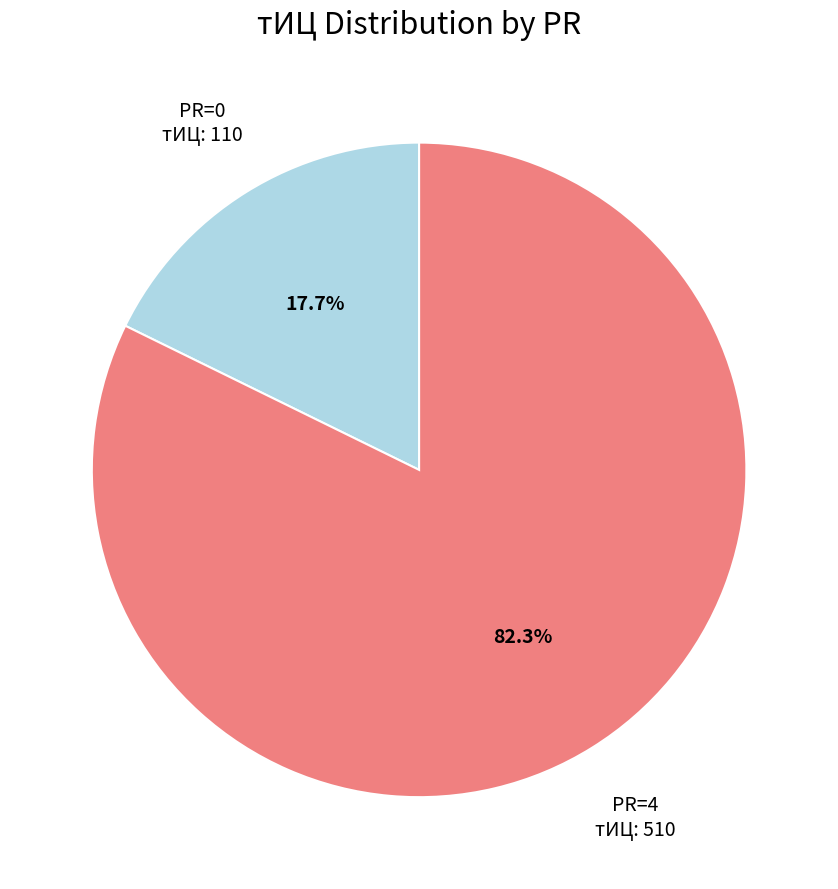

Rank the categories by value from lowest to highest.

PR=0, PR=4